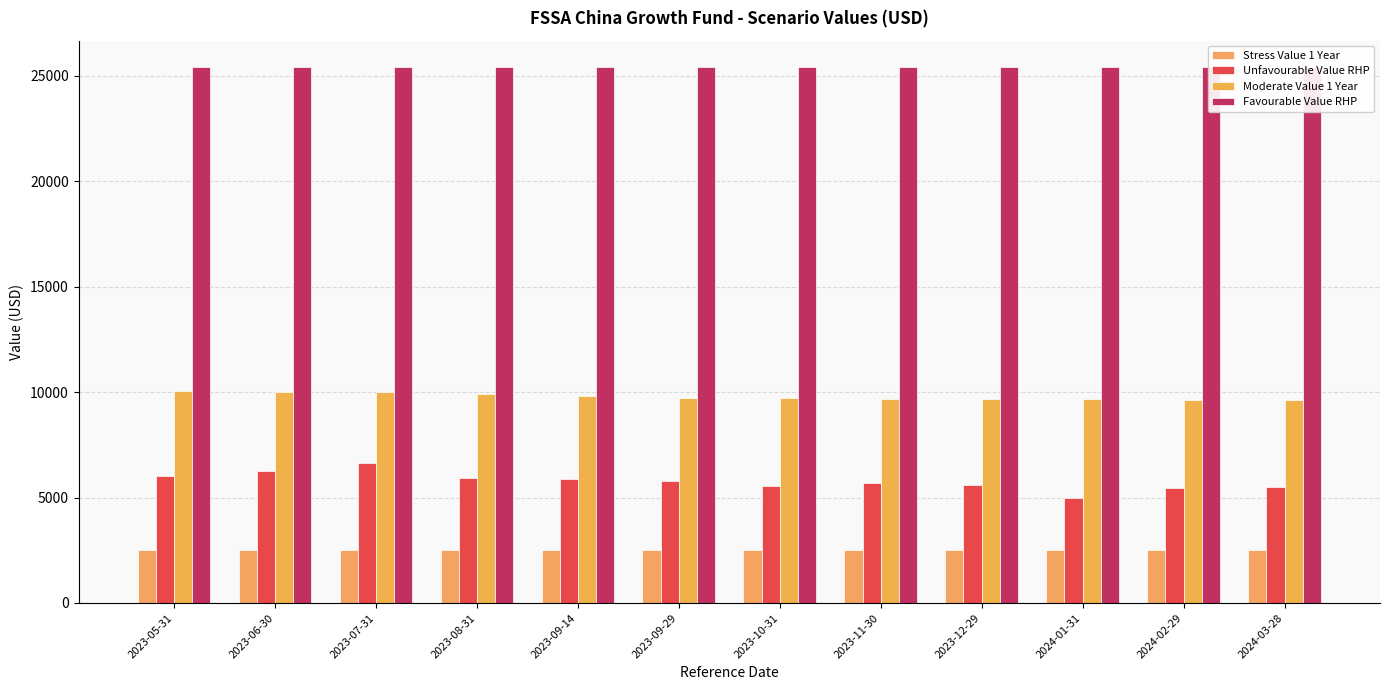

What is the label of the 9th bar from the right?

2023-08-31